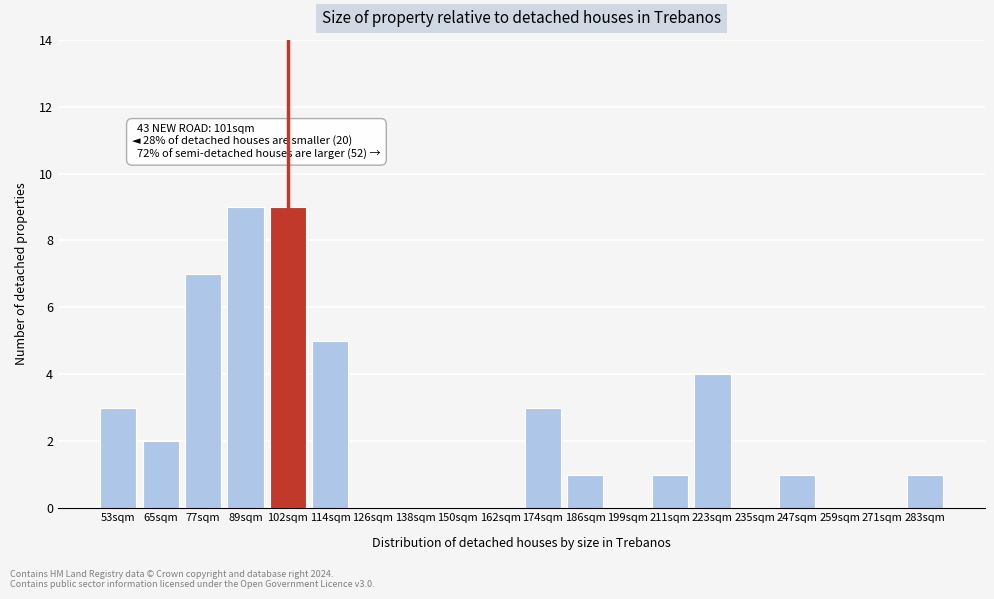

Reading left to right, transcribe all the data shown in this chart.

53sqm=3	65sqm=2	77sqm=7	89sqm=9	102sqm=9	114sqm=5	126sqm=0	138sqm=0	150sqm=0	162sqm=0	174sqm=3	186sqm=1	199sqm=0	211sqm=1	223sqm=4	235sqm=0	247sqm=1	259sqm=0	271sqm=0	283sqm=1